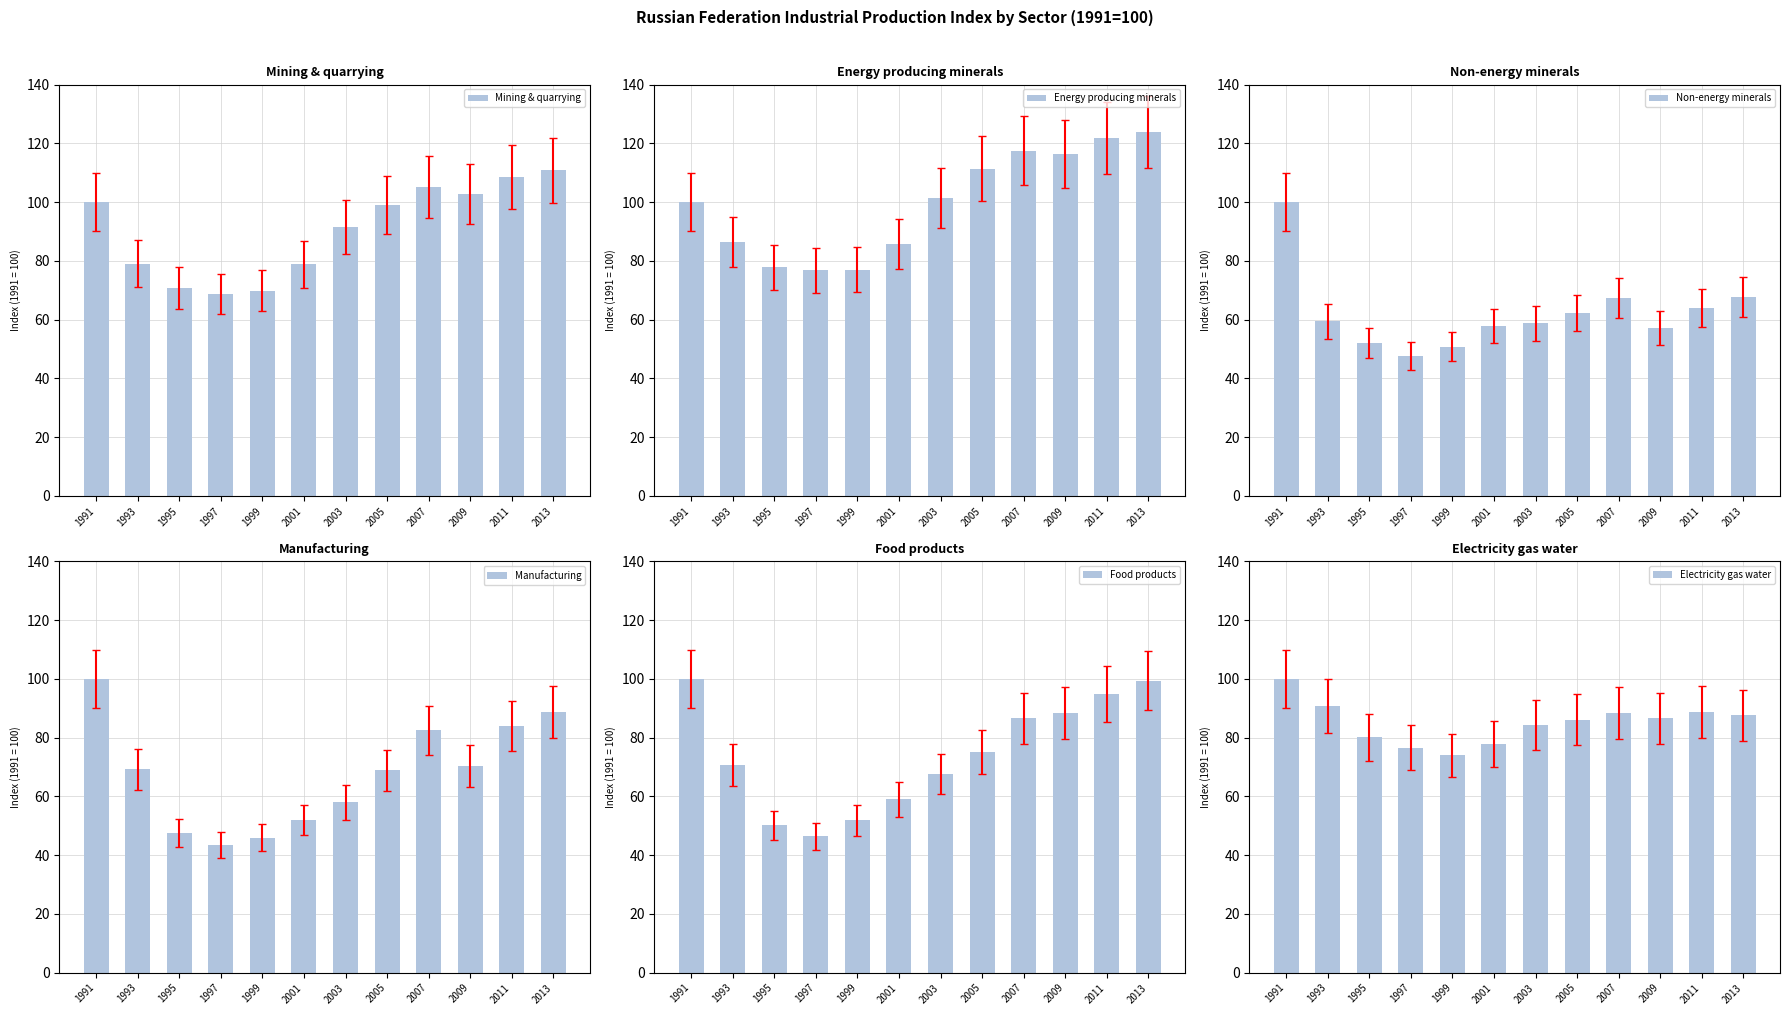

The value of Food products at 2005 is 17.1. True or false?

False